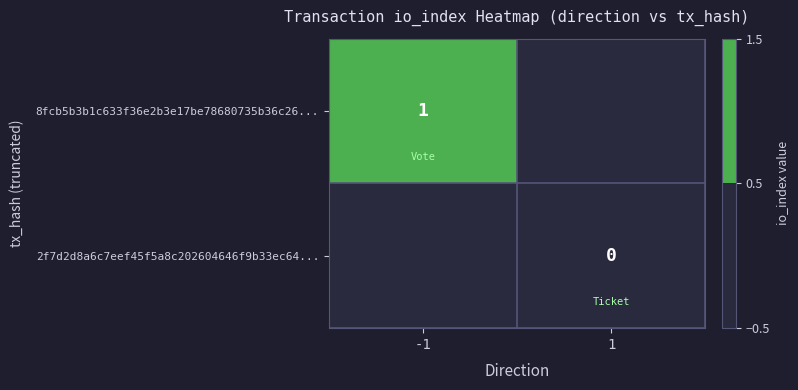

The 8fcb5b3b1c633f36e2b3e17be78680735b36c26... series shows 1 at -1. True or false?

True